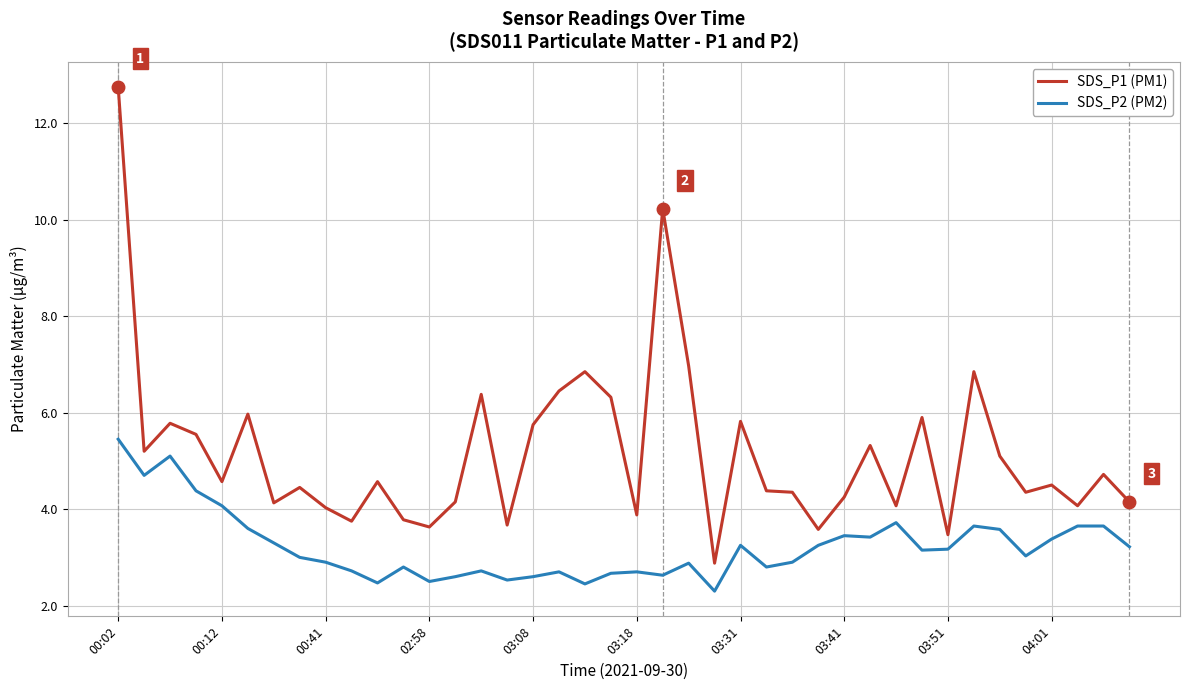

Which series has the largest range (max minus min)?

SDS_P1 (PM1)